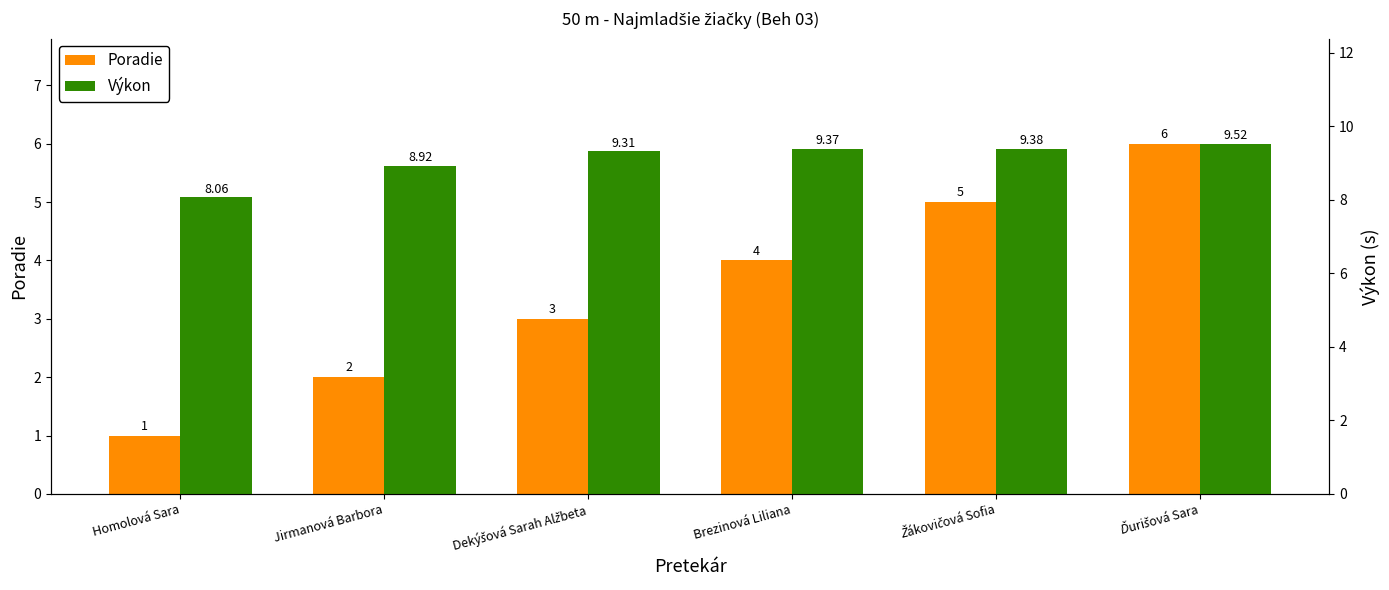

Are the bars grouped side by side (vs. stacked)?

Yes